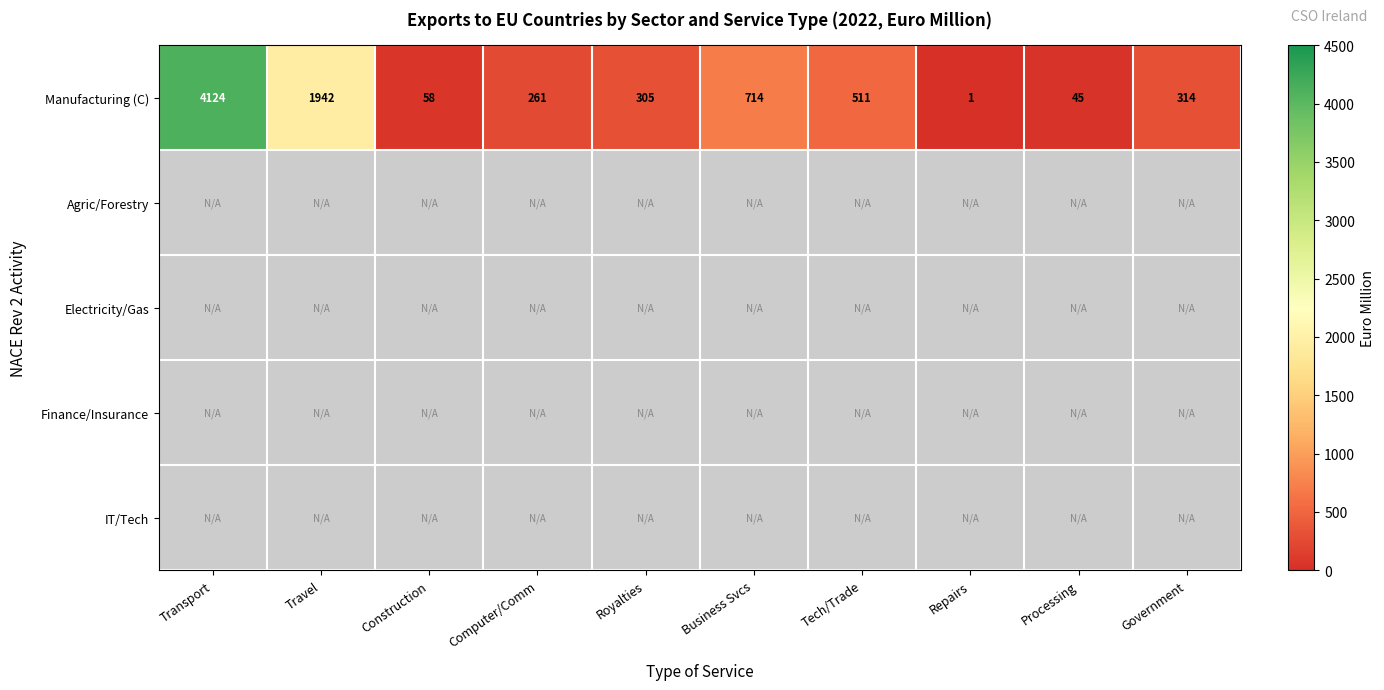

At which label is Manufacturing (C) closest to 2062?

Travel